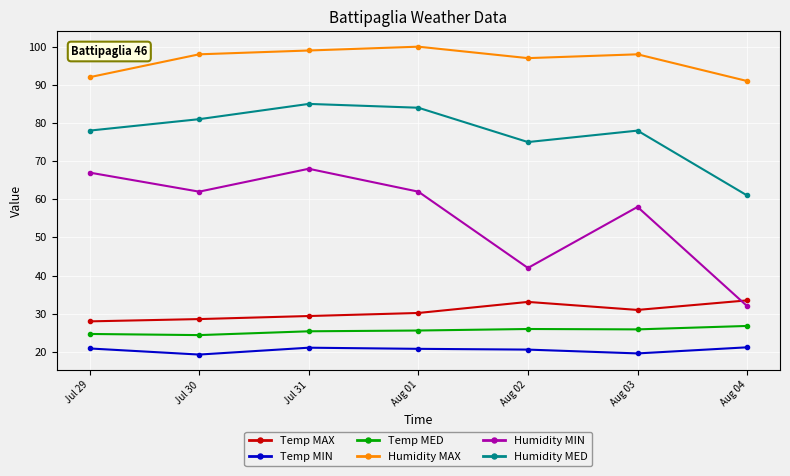

True or false: Temp MED has more than 0 points higher than both neighbors.

True